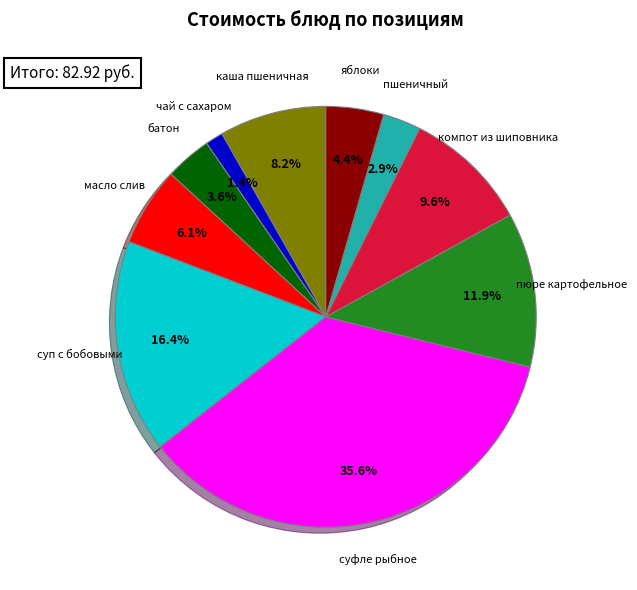

Is there a majority slice in this chart?

No